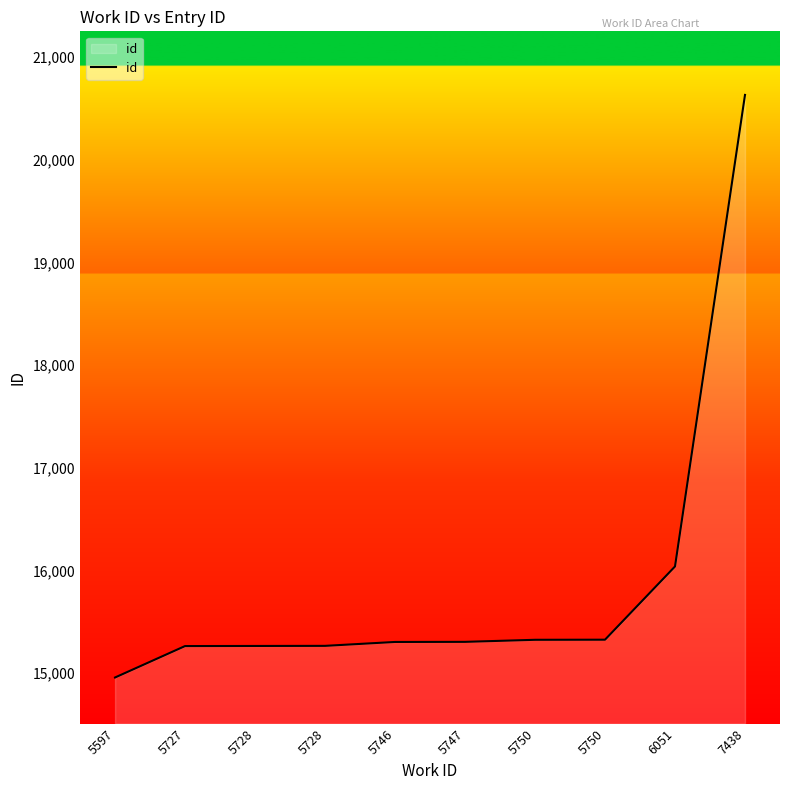

Reading right to left, list all the values displayed in this chart.

20631	16040	15327	15326	15306	15305	15267	15266	15265	14959